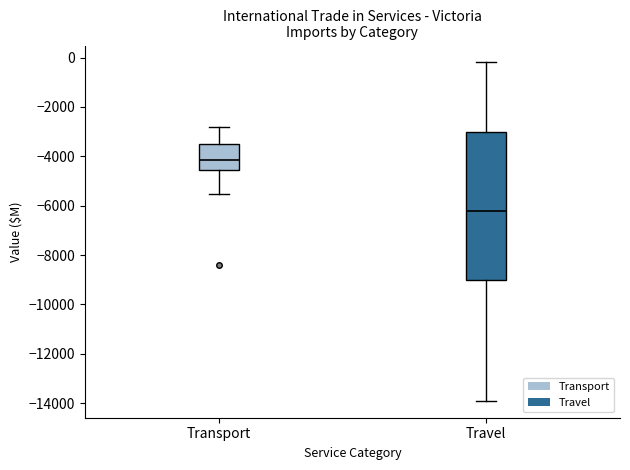

Which box's median line is the lowest?

Travel